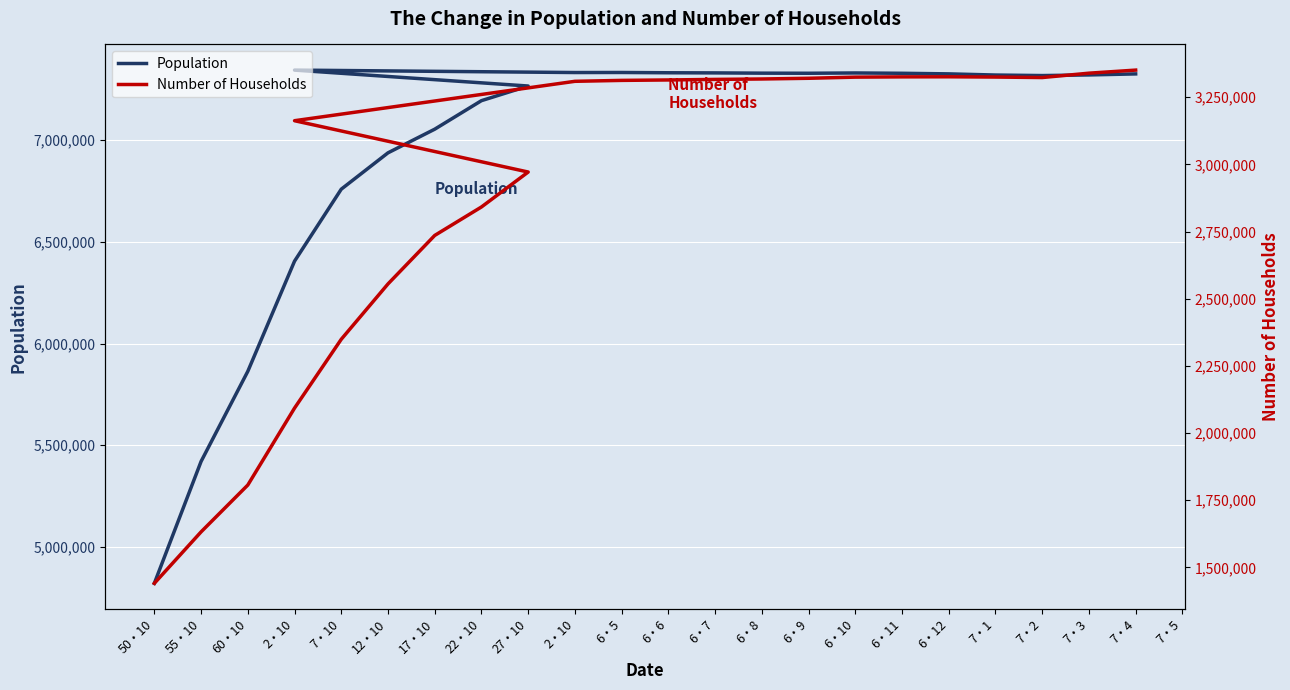

Which series has the largest total across all categories?

Population